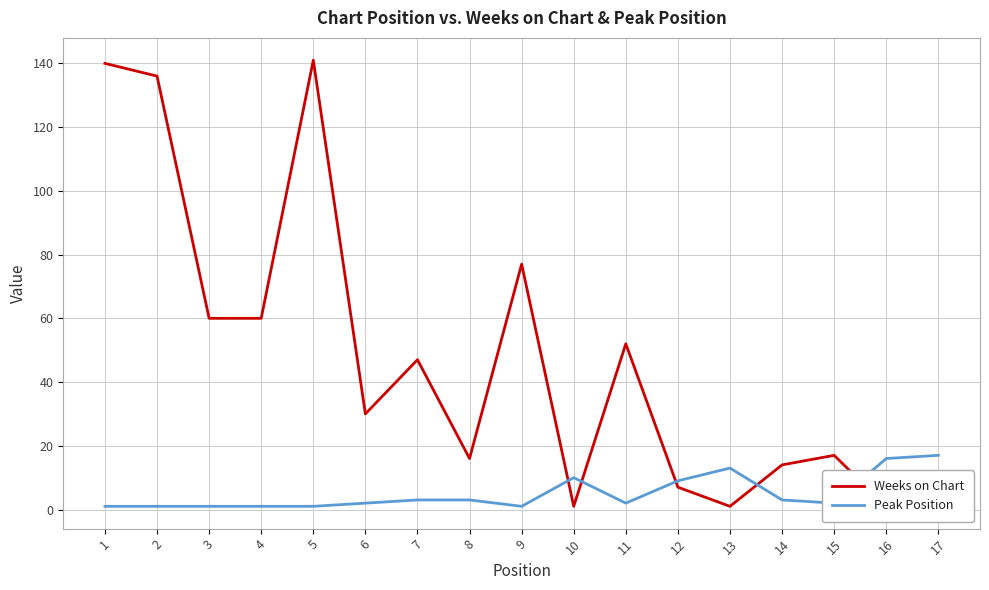

Which category has the highest value in the Weeks on Chart series?

5